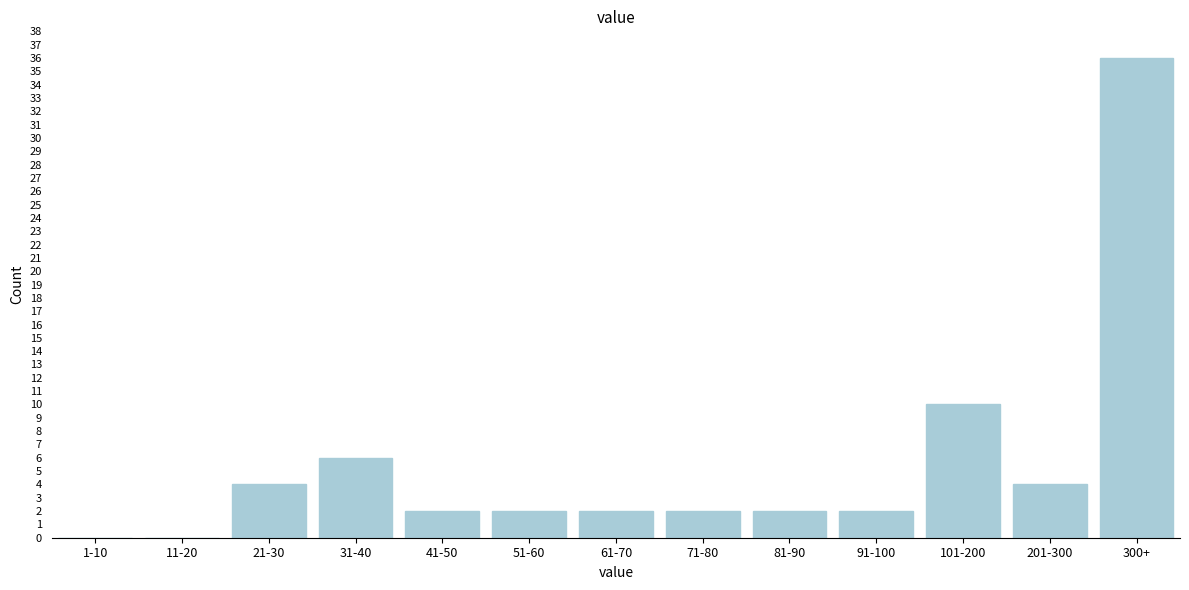

Reading left to right, extract all data points from this chart.

1-10=0	11-20=0	21-30=4	31-40=6	41-50=2	51-60=2	61-70=2	71-80=2	81-90=2	91-100=2	101-200=10	201-300=4	300+=36